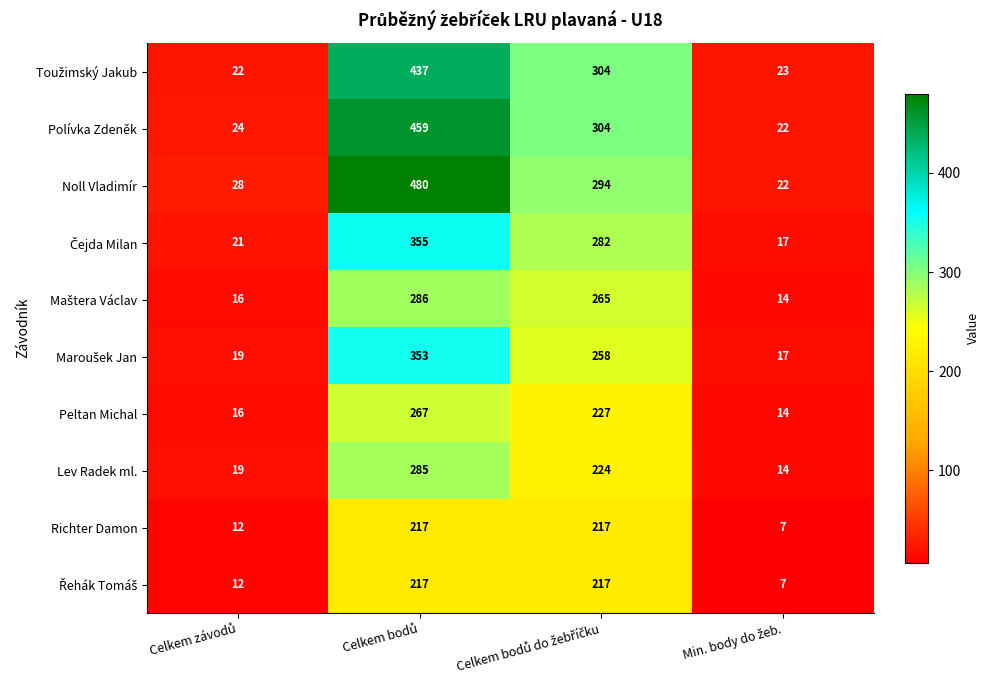

Which series has the largest range (max minus min)?

Noll Vladimír